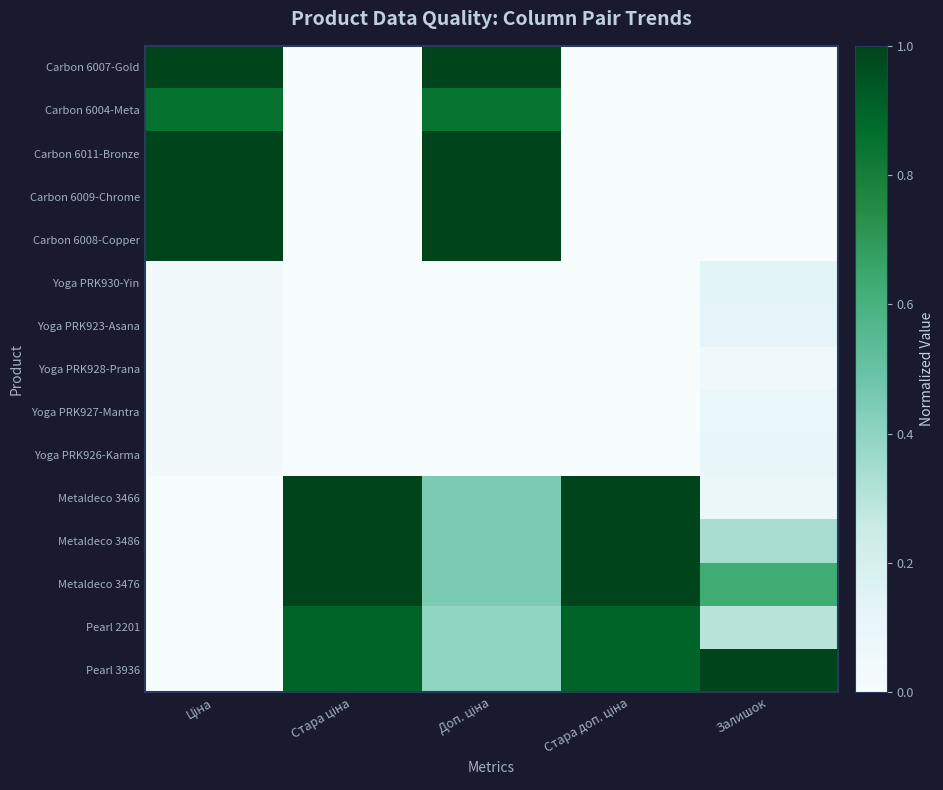

What is the spread (max minus min) of values at Доп. ціна?

1.0